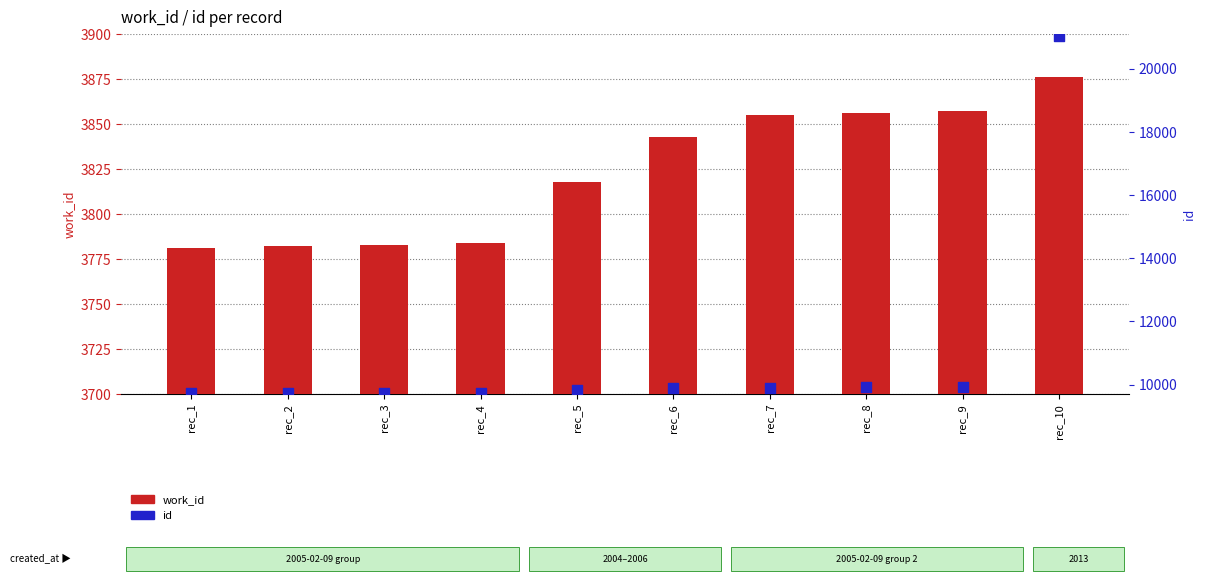

At how many categories does at least one series exceed 11406?

1